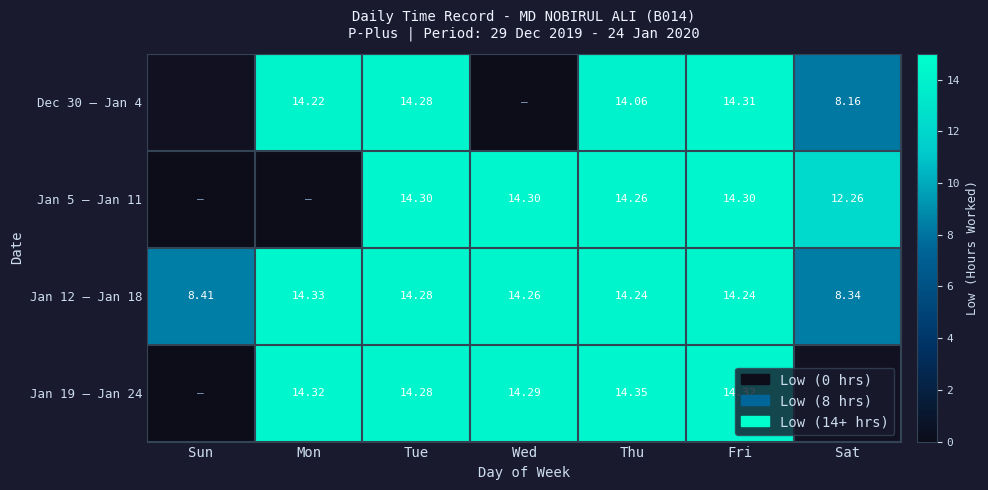

The value of Jan 5 – Jan 11 at Thu is 14.3. True or false?

True